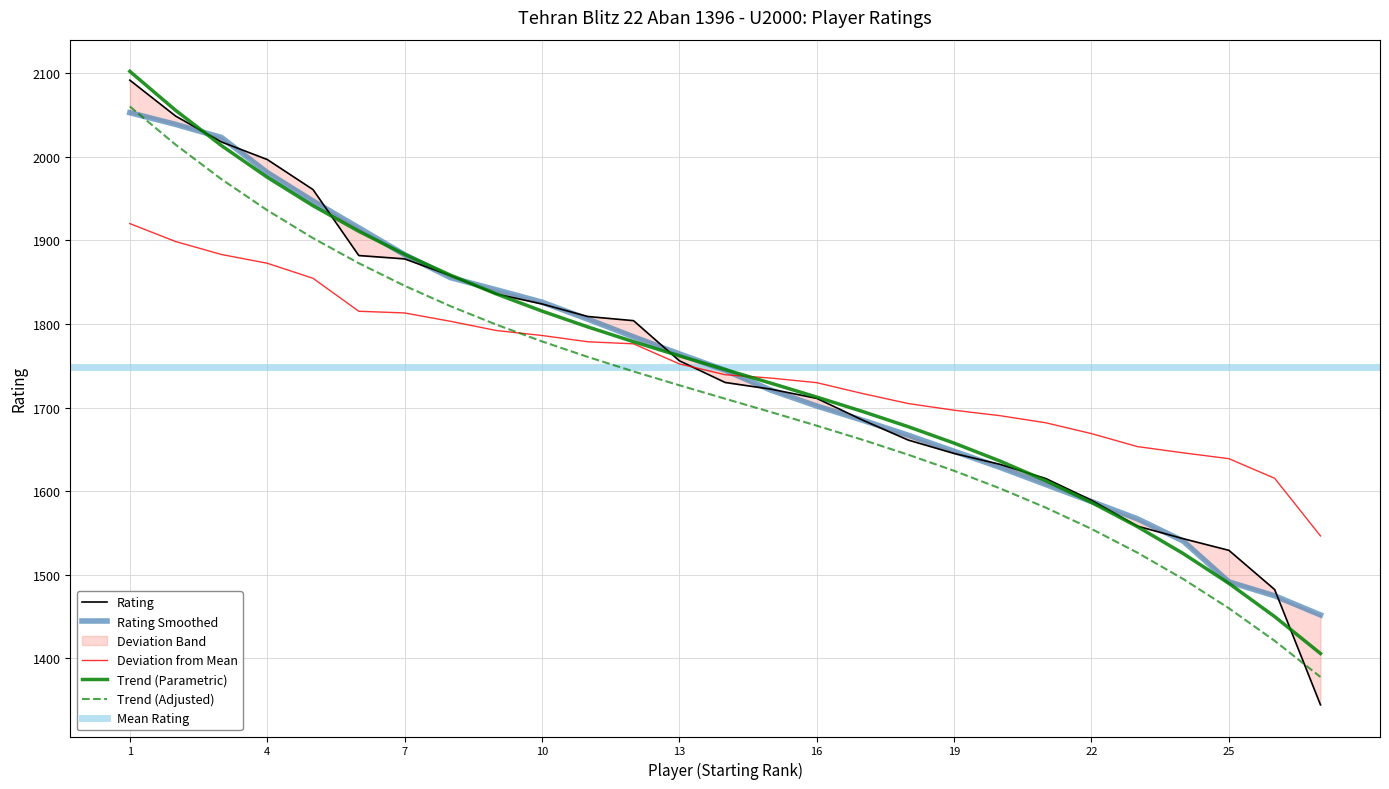

How many data points does each series have?

27